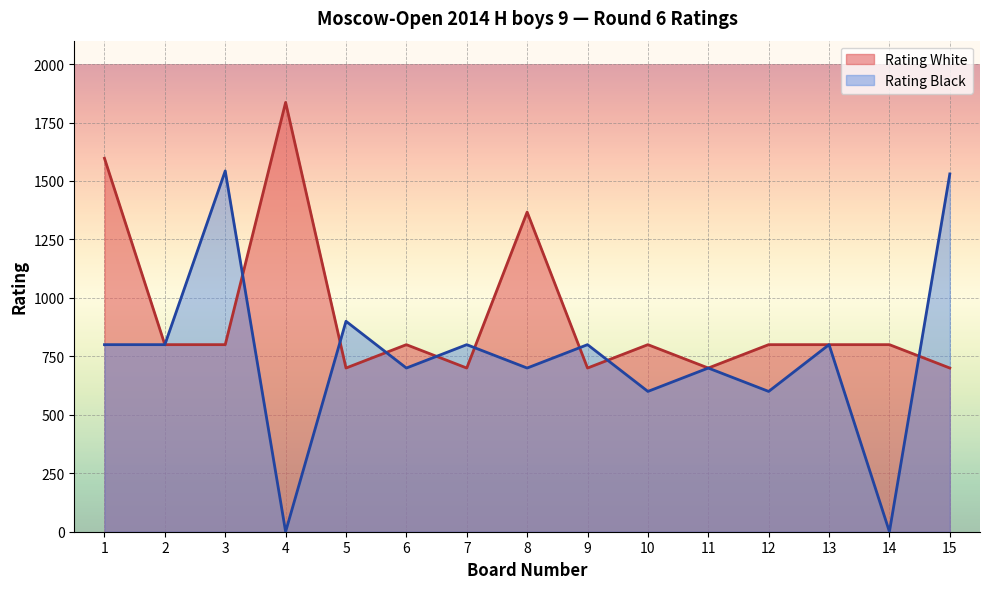

Which series has the largest total across all categories?

Rating White